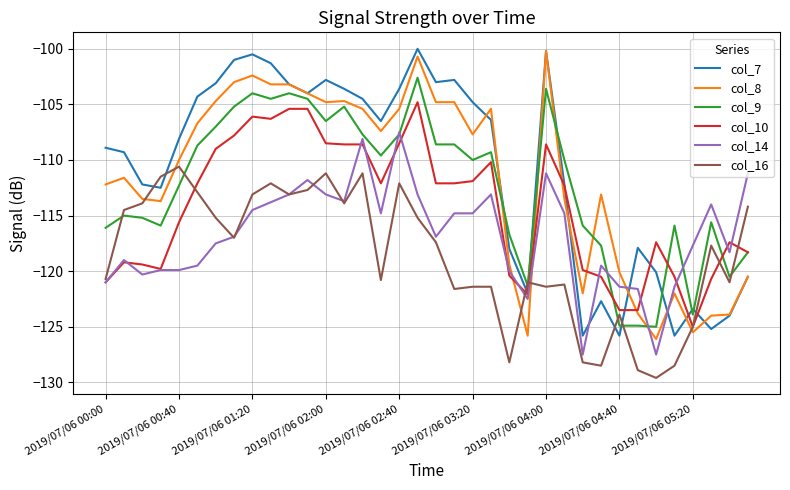

What are all the series names shown in the legend?

col_7, col_8, col_9, col_10, col_14, col_16